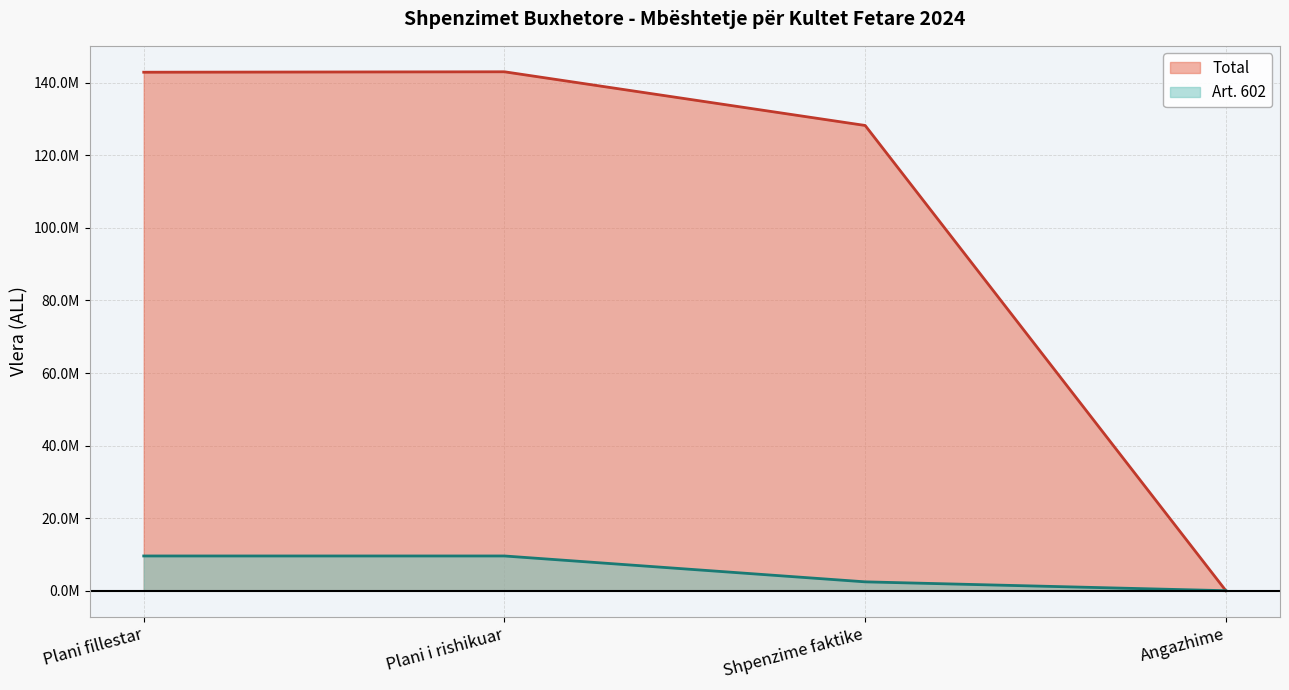

What position from the right is Plani i rishikuar?

3